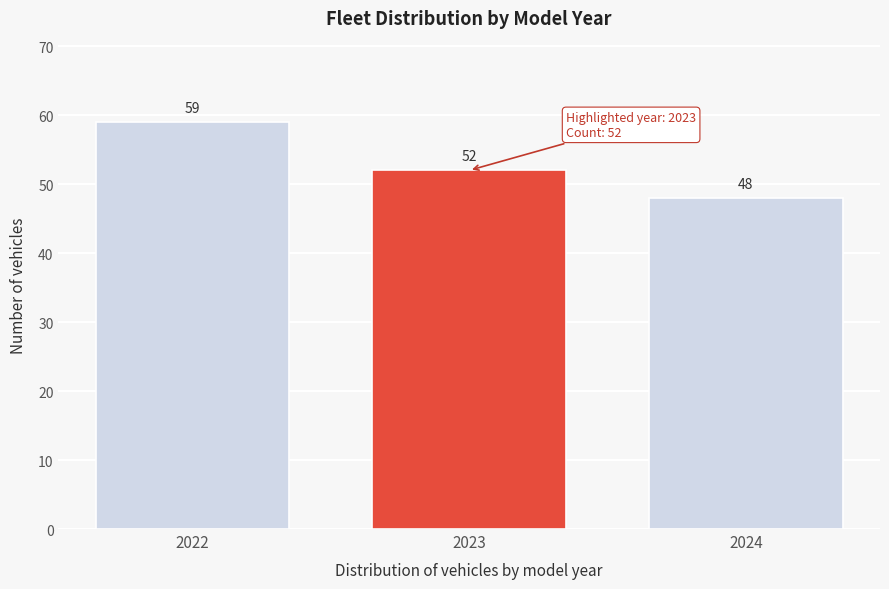

Reading right to left, transcribe all the data shown in this chart.

2024=48	2023=52	2022=59